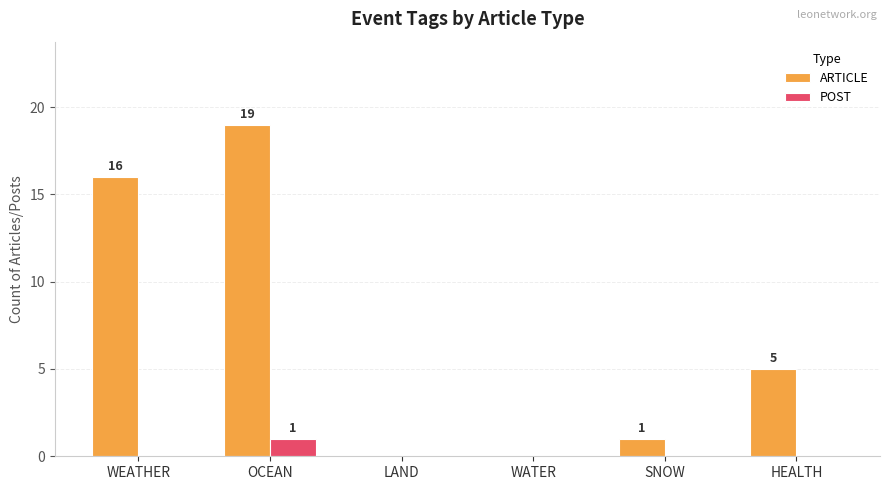

Which category has the highest value across all series?

OCEAN